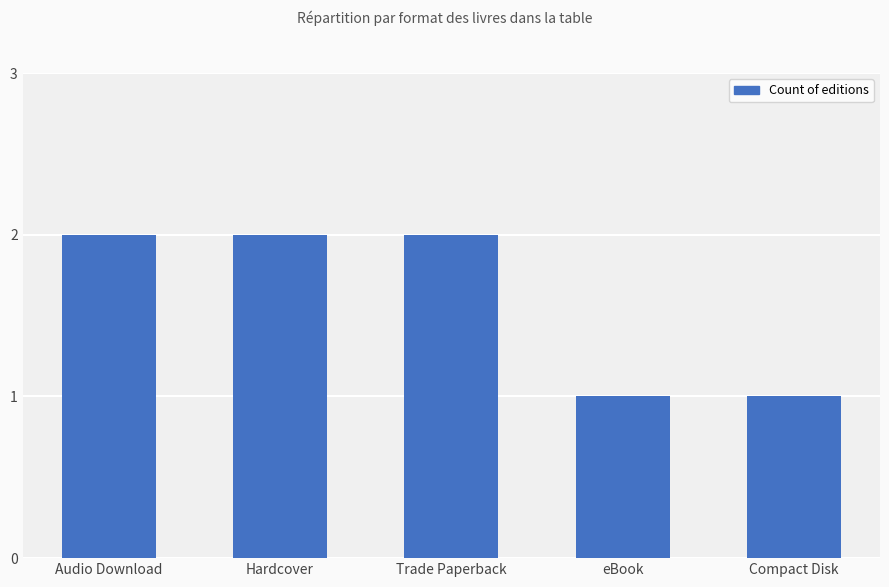

What position from the left is Hardcover?

2